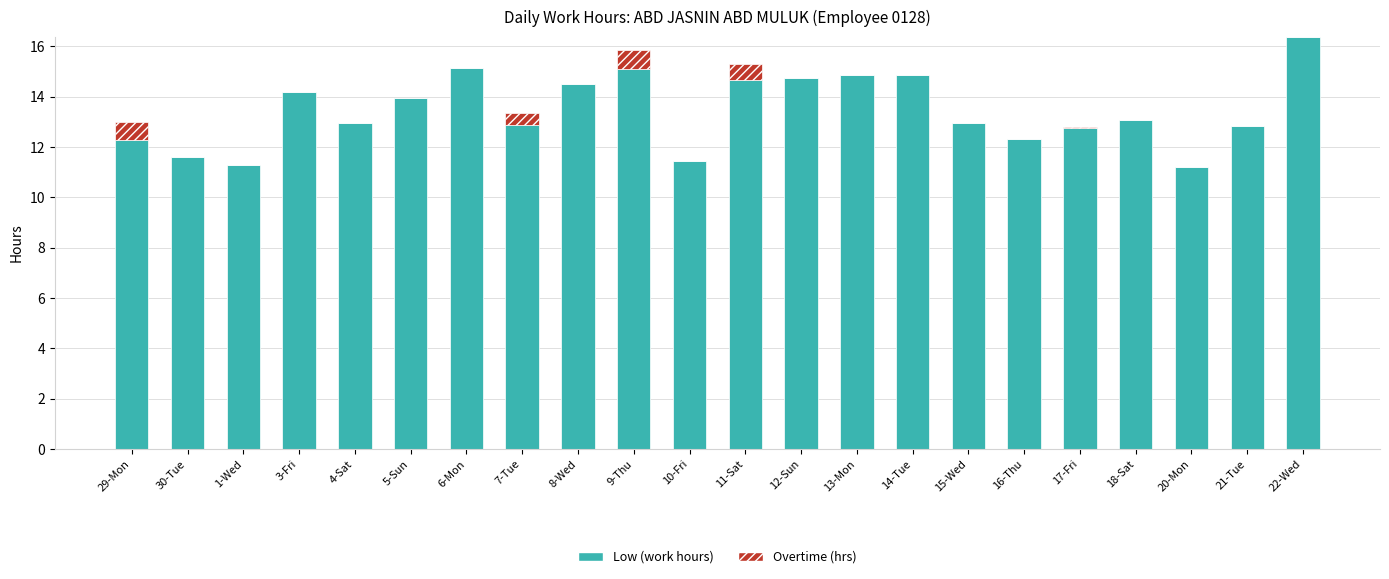

The value of Low (work hours) at 15-Wed is 12.9. True or false?

True